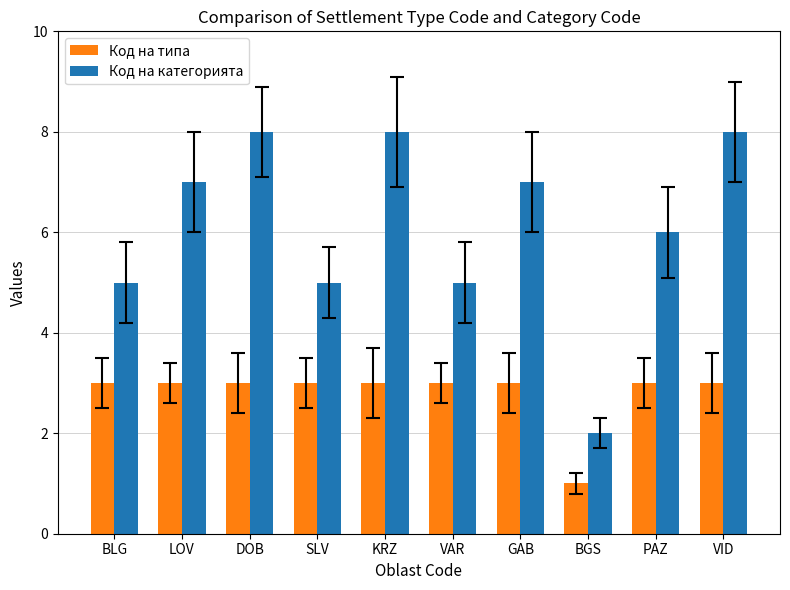

Read the Код на категорията value at BGS.

2